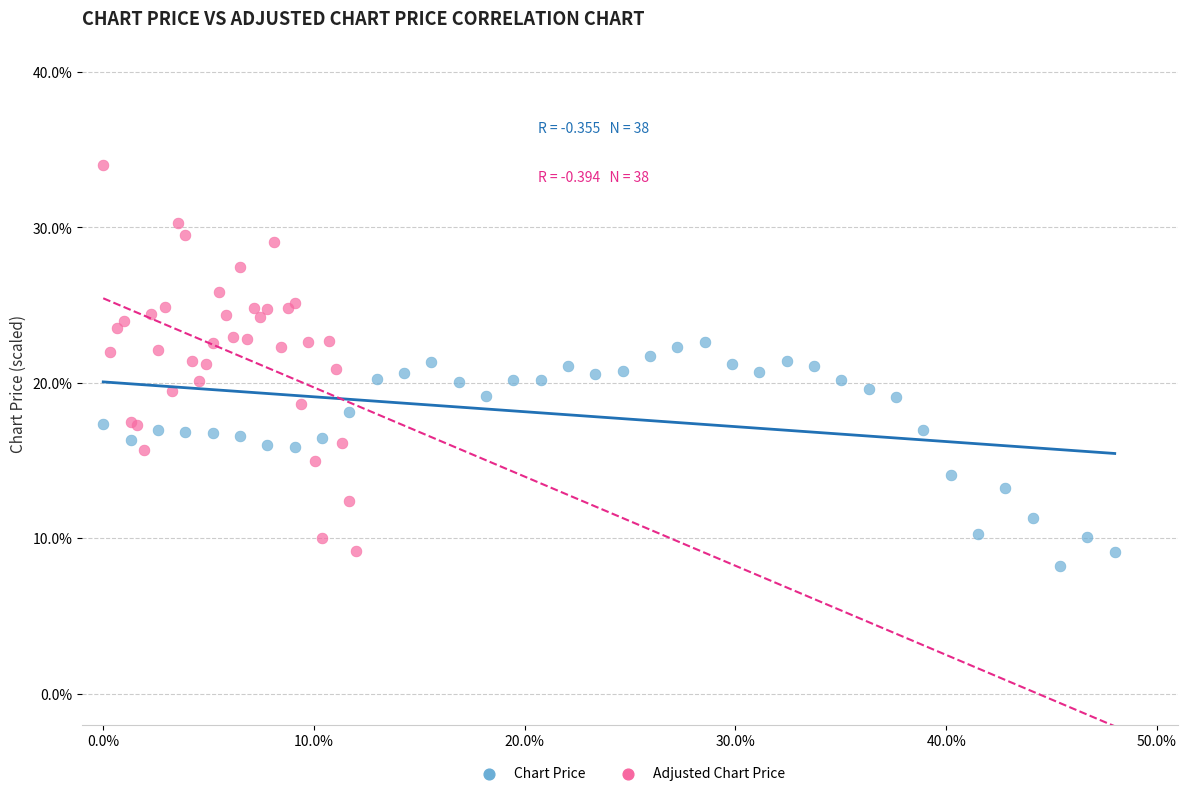

Which series has the largest Y range (max minus min)?

Adjusted Chart Price